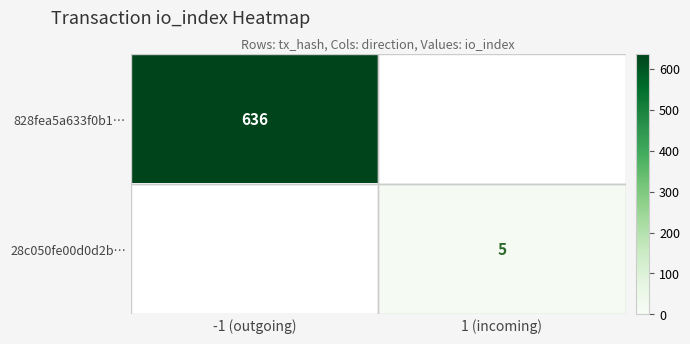

Which category has the lowest value across all series?

1 (incoming)